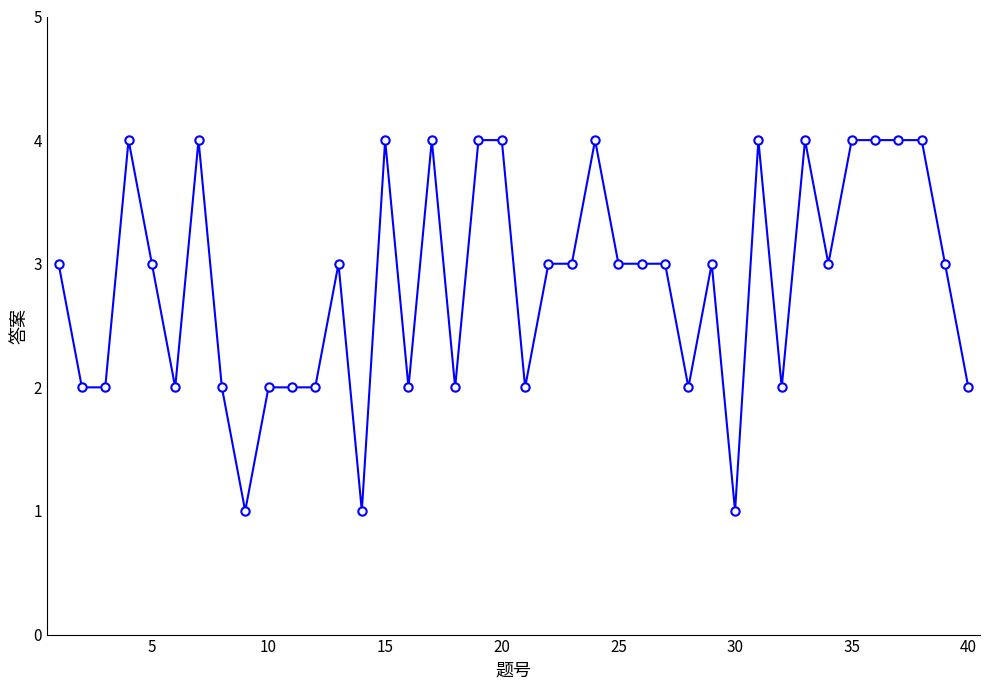

What is the maximum value shown in the chart?

4